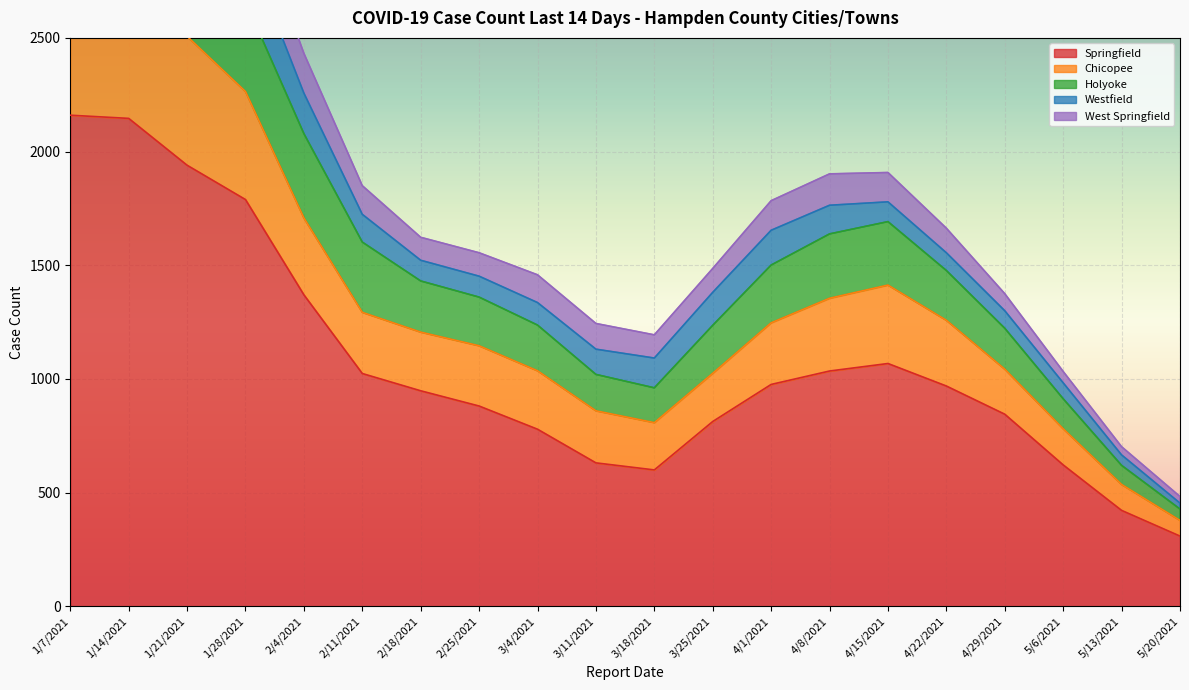

The value of Springfield at 4/22/2021 is 610. True or false?

False